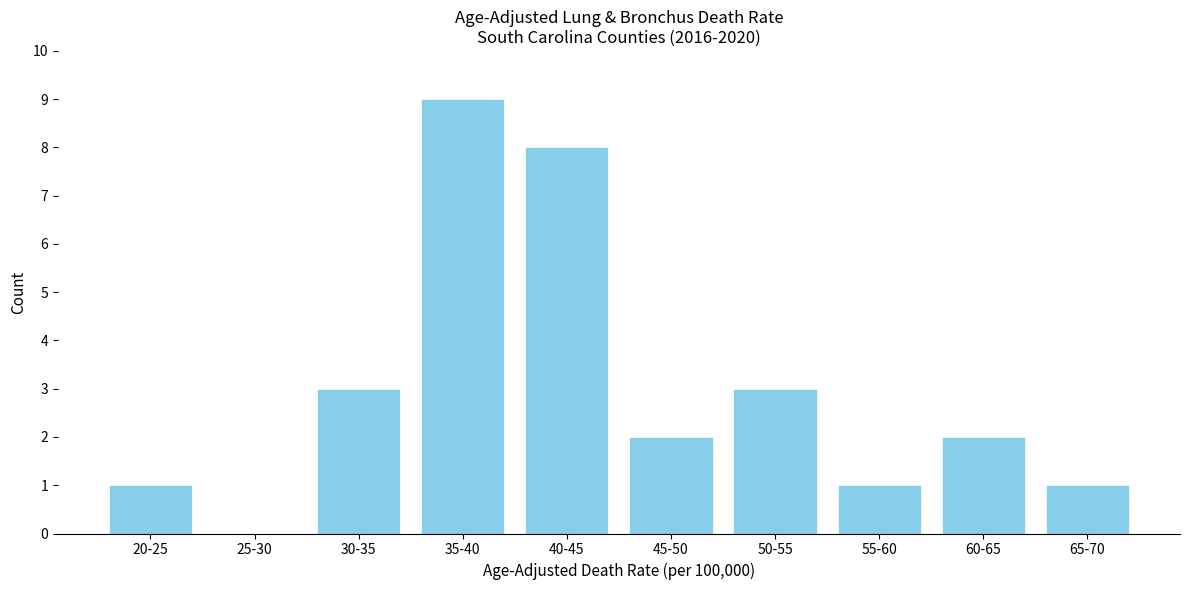

Reading right to left, what are all the values shown in this chart?

65-70=1	60-65=2	55-60=1	50-55=3	45-50=2	40-45=8	35-40=9	30-35=3	25-30=0	20-25=1